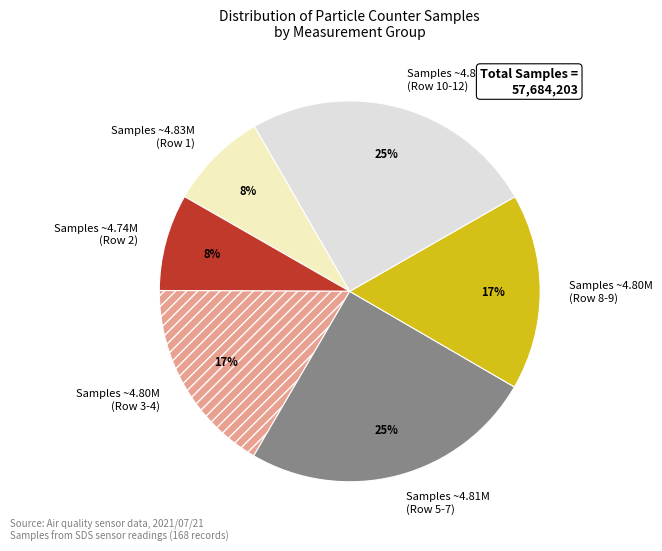

What percentage is the Samples ~4.81M (Row 5-7) slice, to the nearest percent?

25%